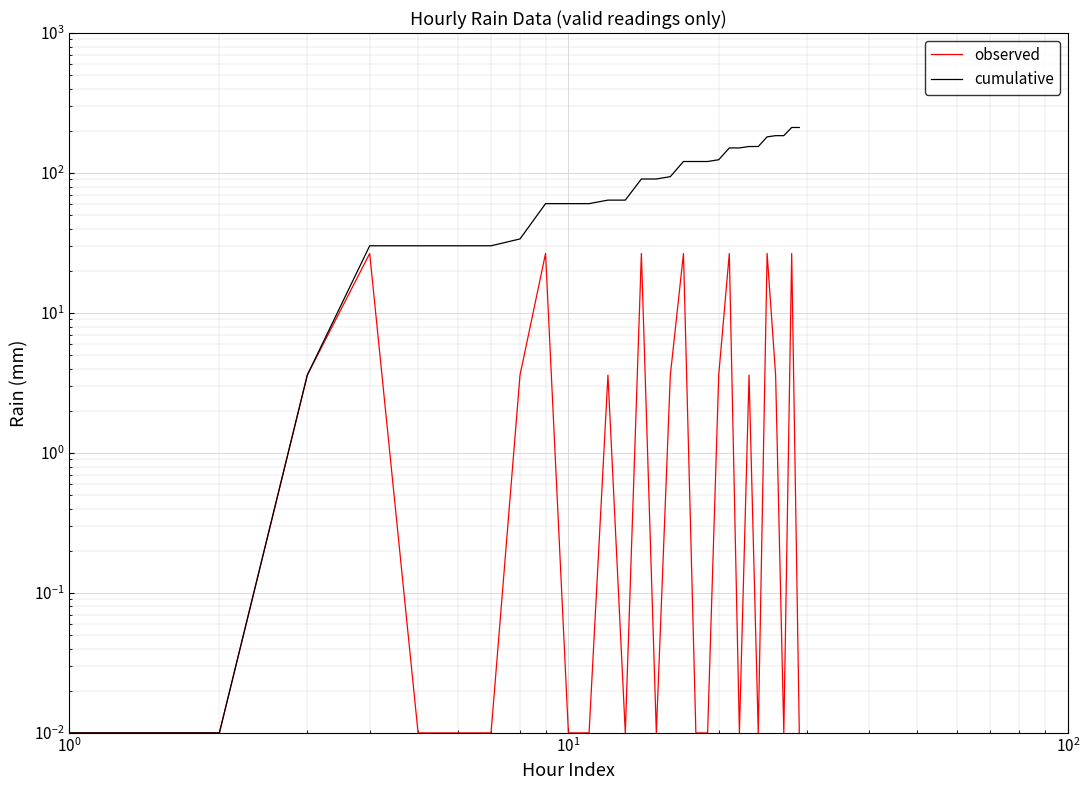

What is the difference between the maximum and second lowest values in the observed series?

26.6